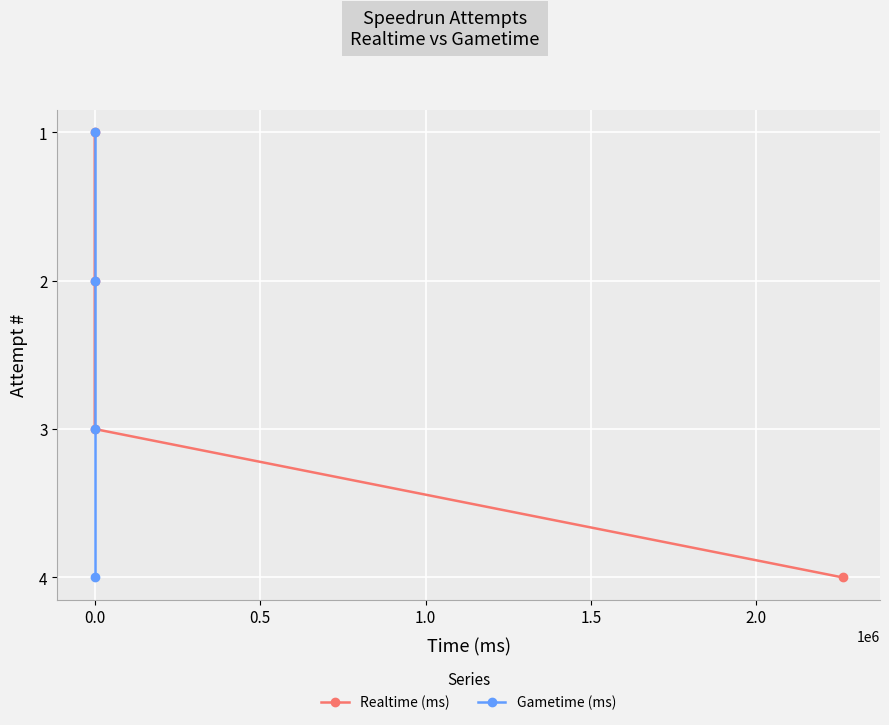

Is it true that Realtime (ms) equals 4 at 0.0?

False